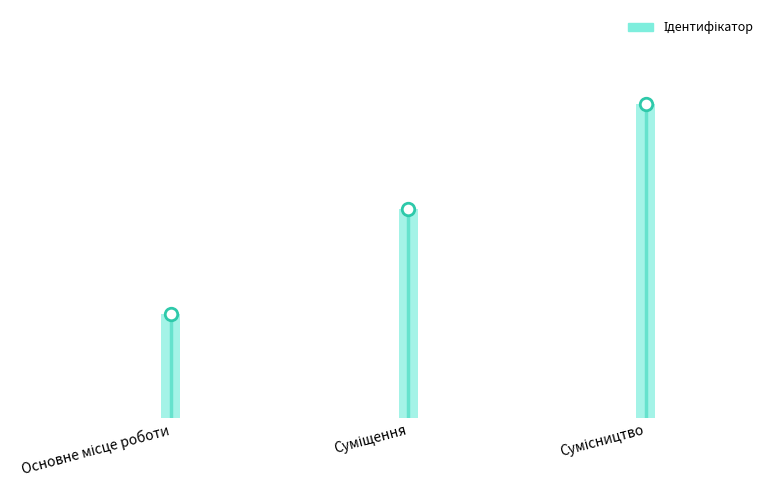

Reading left to right, list all the values displayed in this chart.

Основне місце роботи=1	Суміщення=2	Сумісництво=3